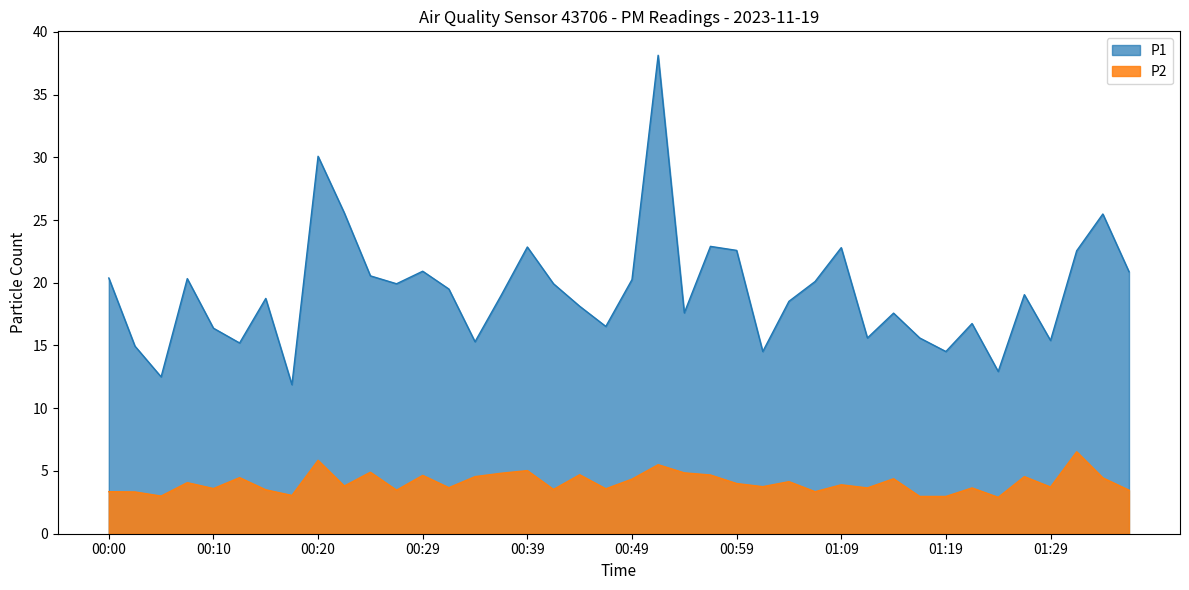

How many data points in P1 are above 19?

20